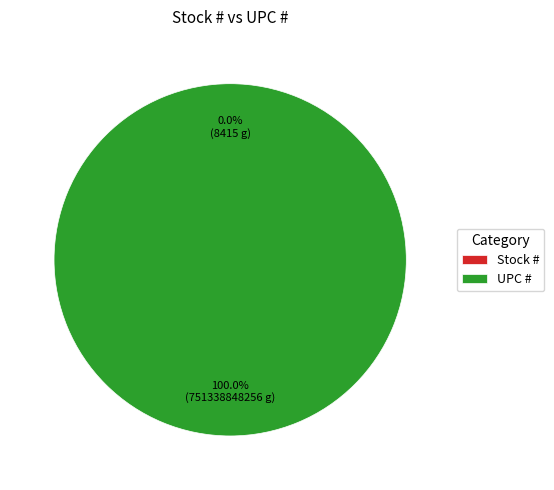

To the nearest percent, what is the combined percentage of Stock # and UPC #?

100%